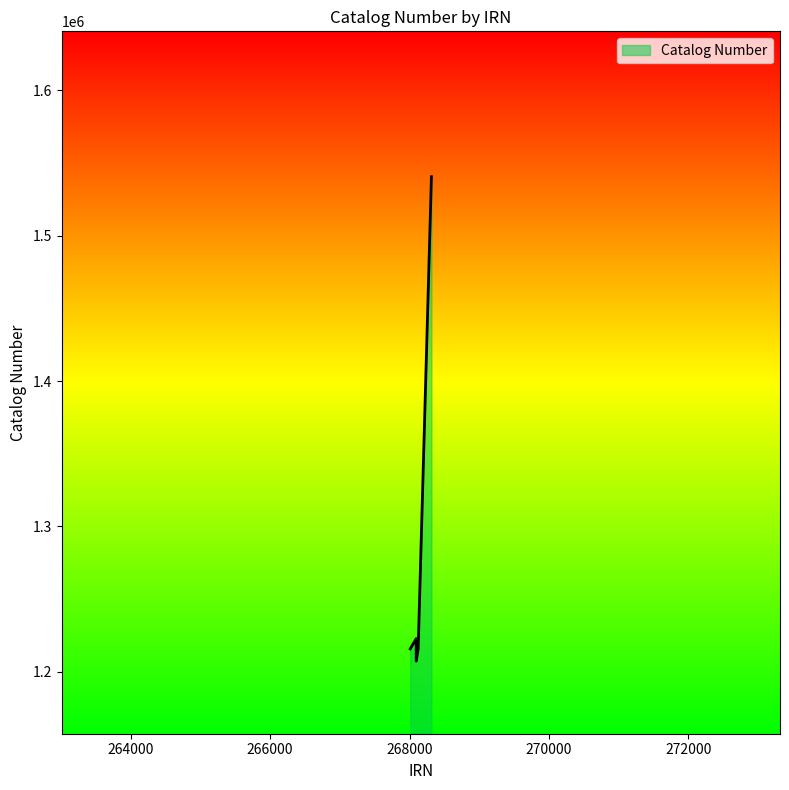

What is the difference between the second highest and second lowest values?

7049